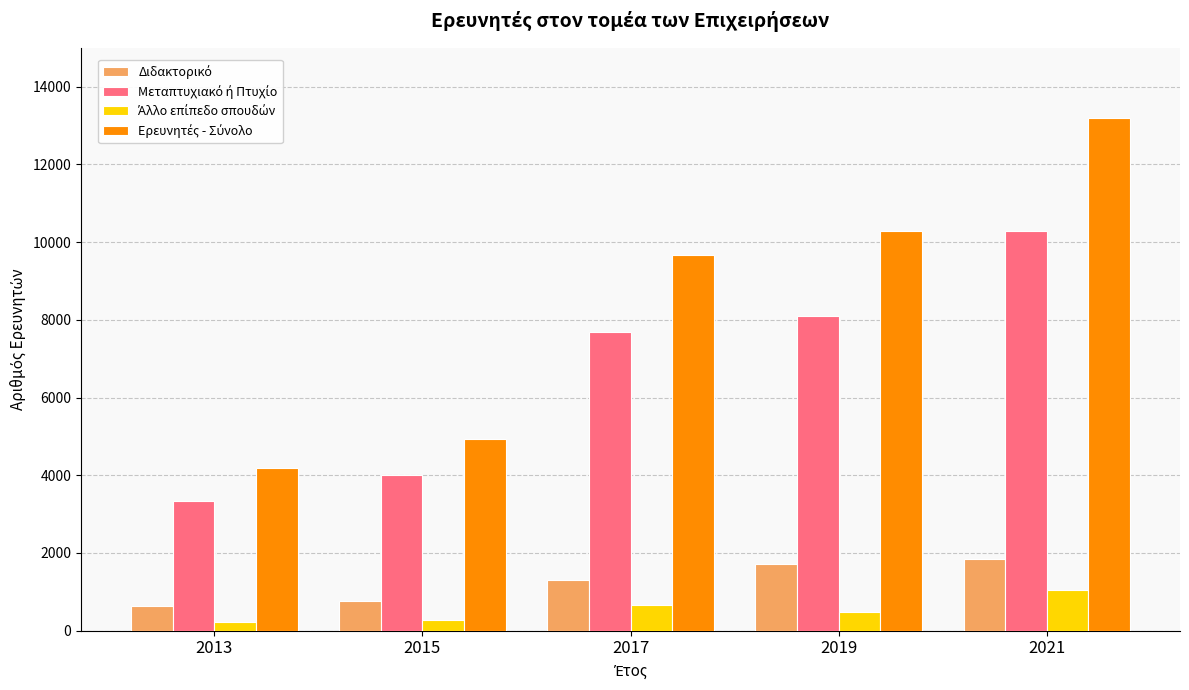

At which category is the sum across all series the highest?

2021